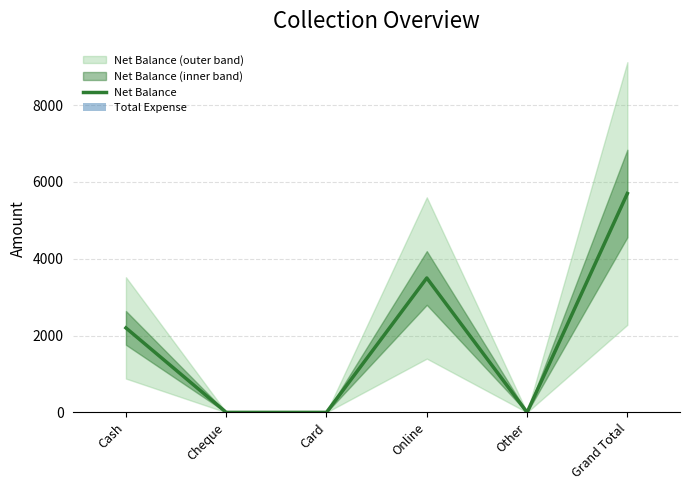

At which category is the sum across all series the highest?

Grand Total